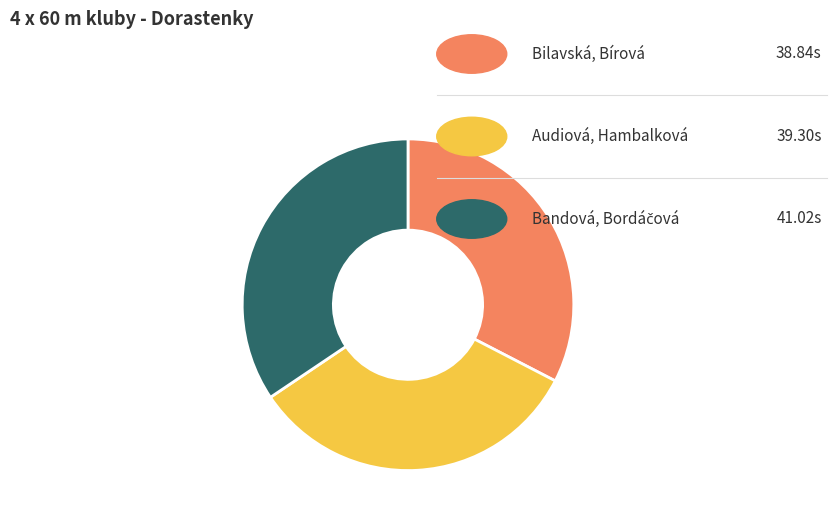

Does any single category account for the majority?

No